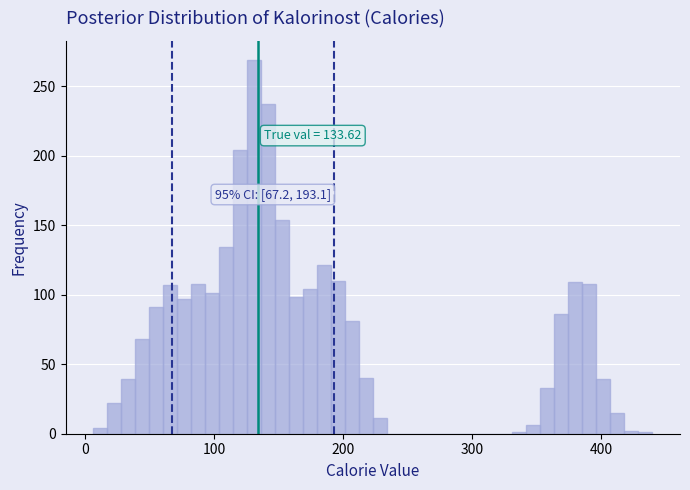

Around what value on the x-axis is the tallest bar? Give the approximate position of its centre, as read against the axis.

130